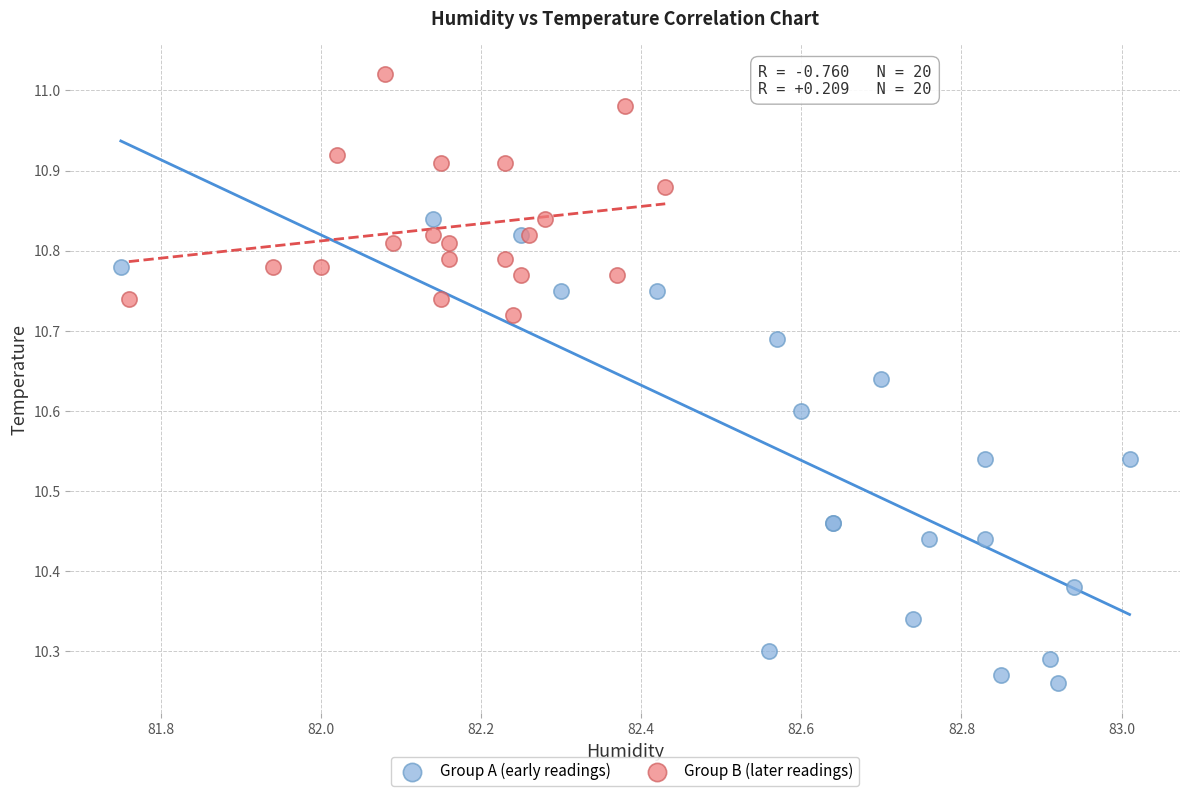

Which series reaches the minimum Y coordinate?

Group A (early readings)